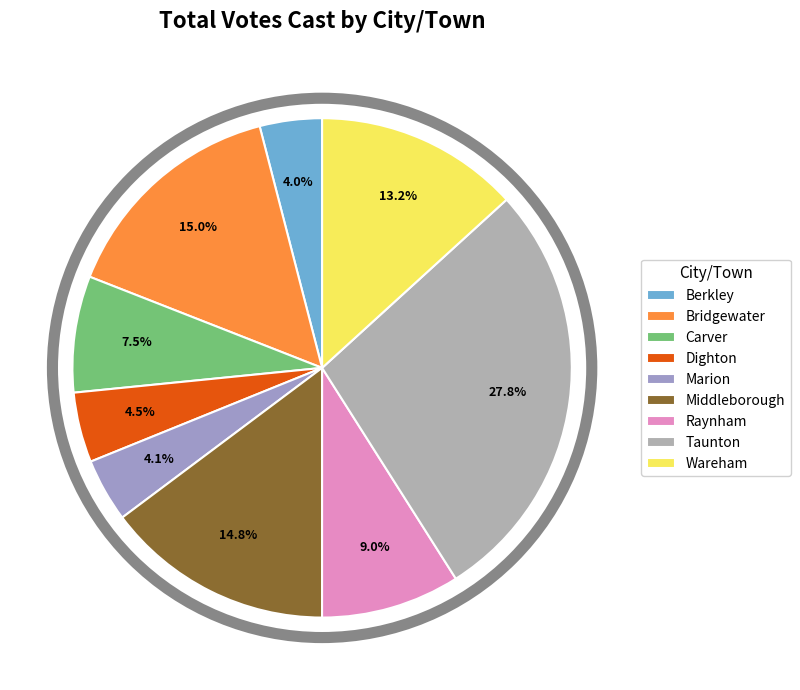

True or false: Marion accounts for 1% of the total.

False